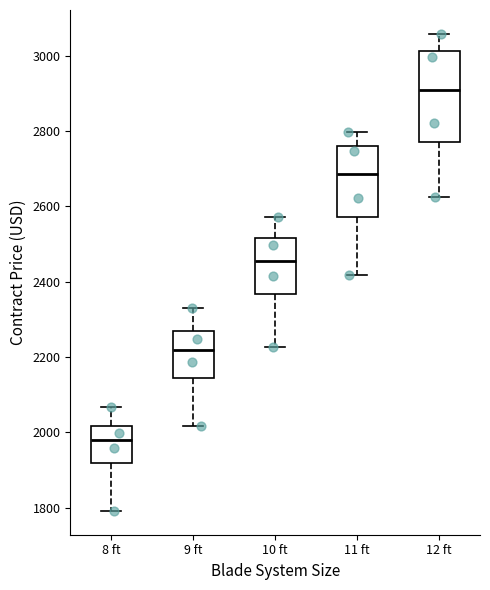

Which box's median line is the highest?

12 ft